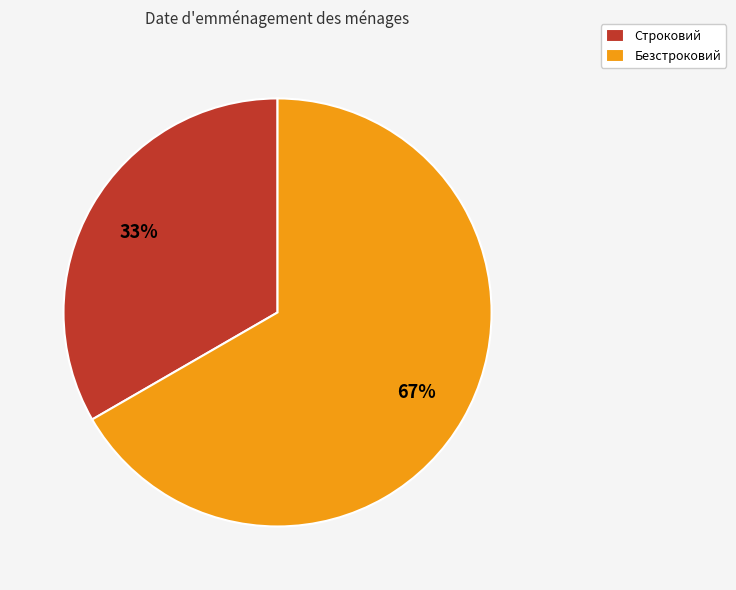

Is the sum of Строковий and Безстроковий greater than half?

Yes